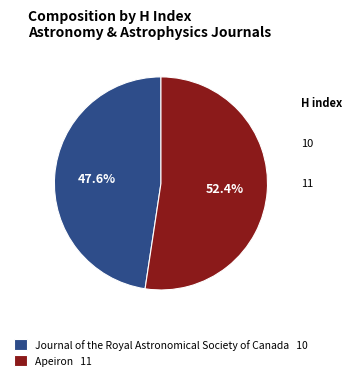

Rank the categories by value from highest to lowest.

Apeiron 11, Journal of the Royal Astronomical Society of Canada 10